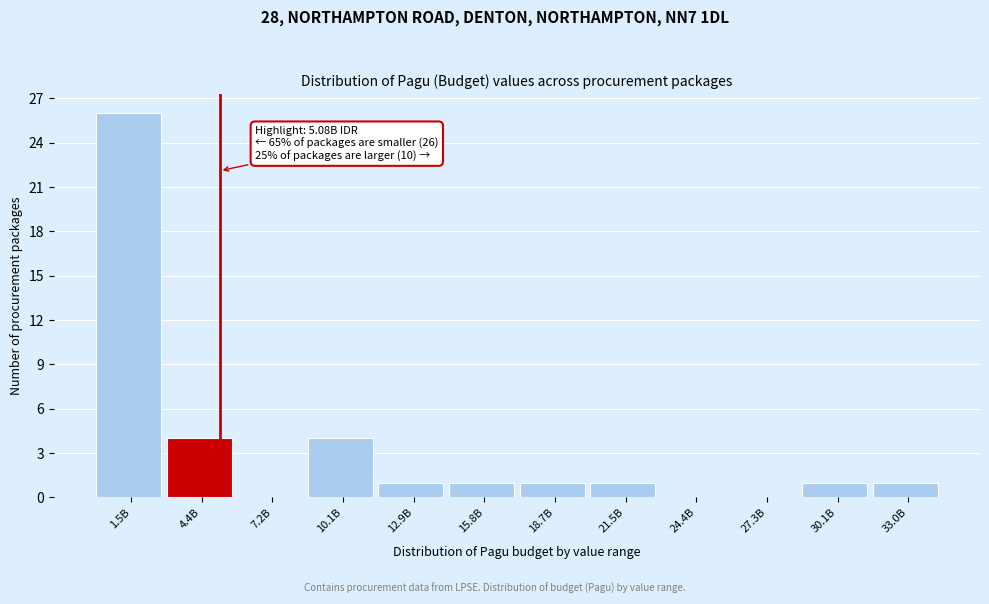

Reading right to left, transcribe all the data shown in this chart.

33.0B=1	30.1B=1	27.3B=0	24.4B=0	21.5B=1	18.7B=1	15.8B=1	12.9B=1	10.1B=4	7.2B=0	4.4B=4	1.5B=26